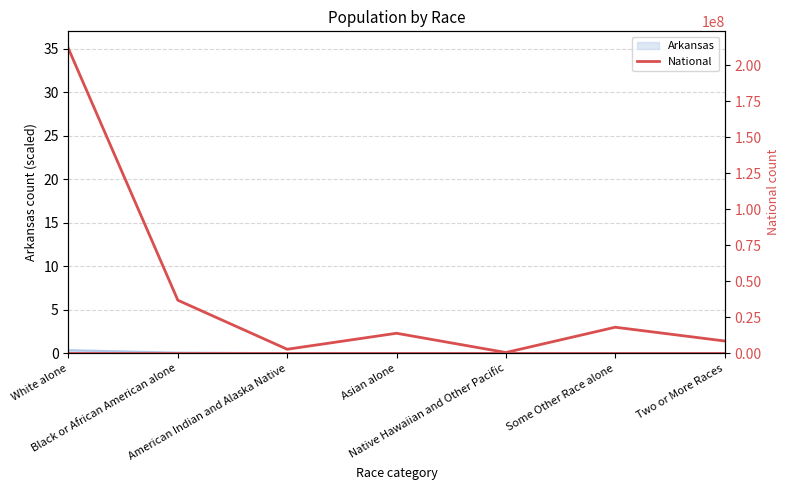

True or false: National and Arkansas cross at least once.

False